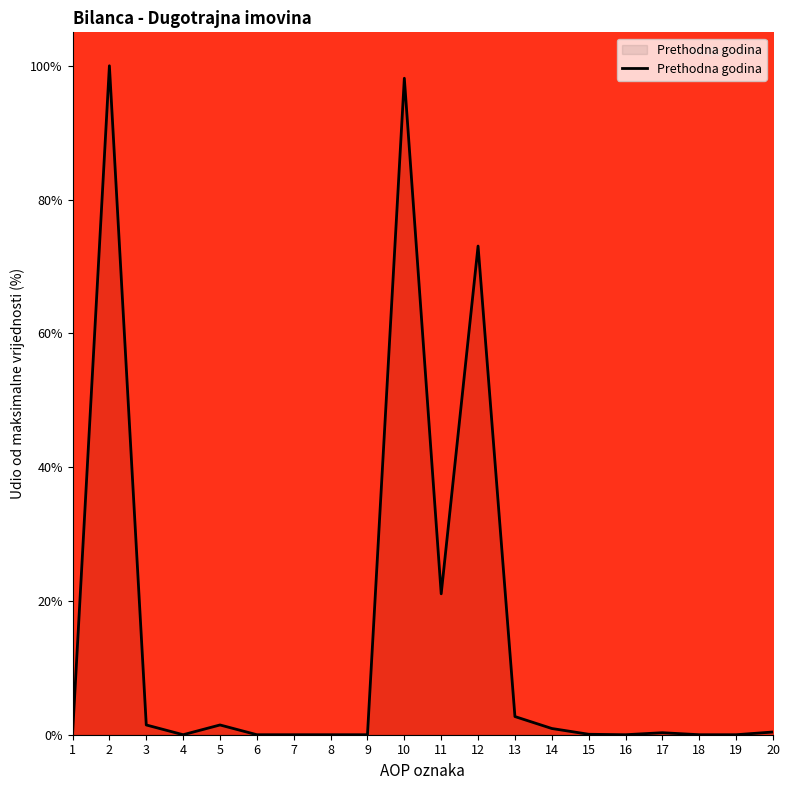

True or false: the data shows -42.7 at 6.

False